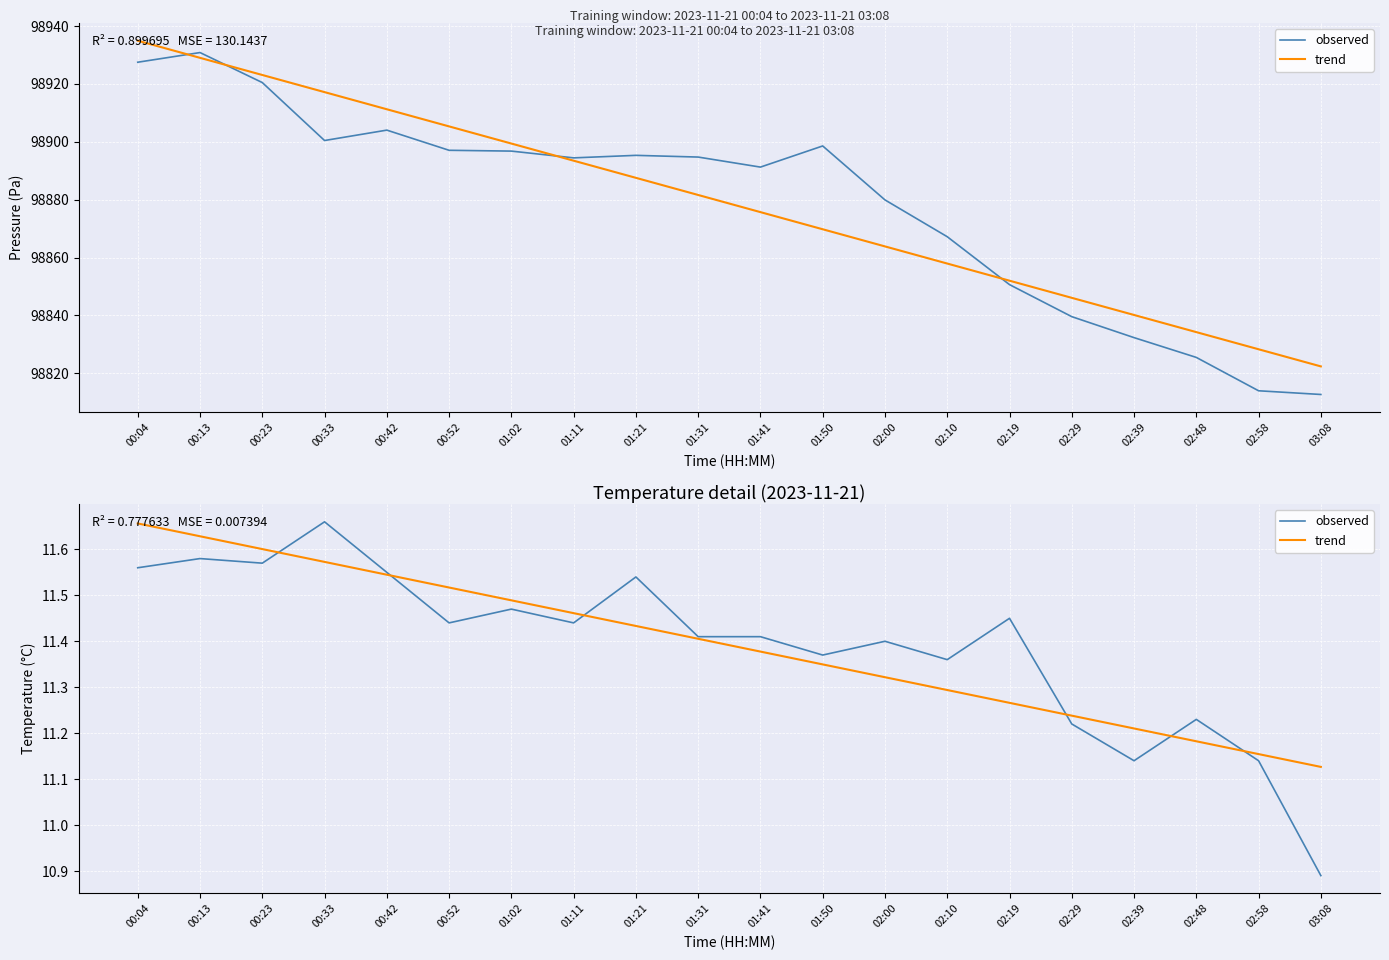

Between 00:42 and 03:08, which is larger?

00:42